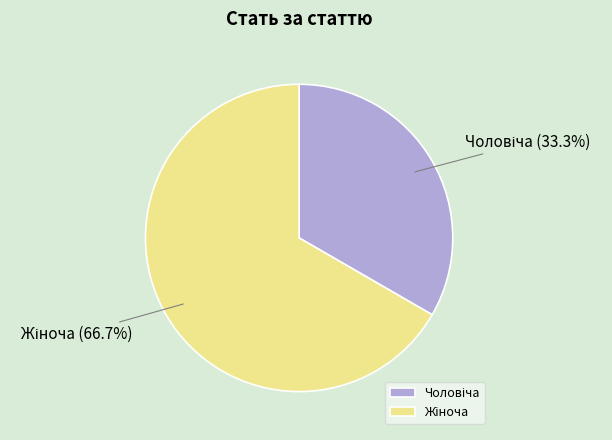

Does any single category account for the majority?

Yes